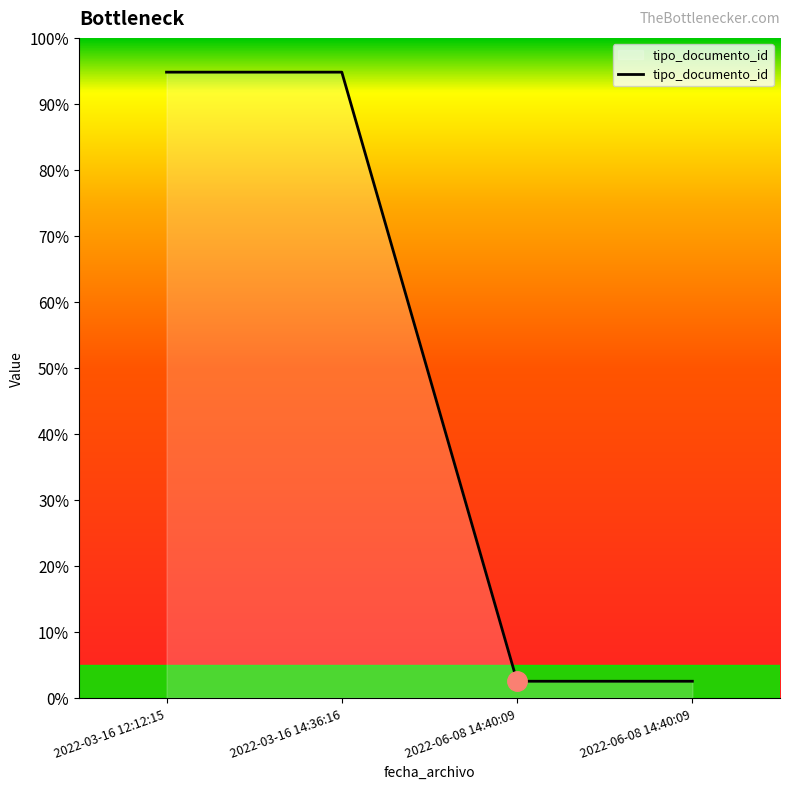

Does the chart display data point markers on the line(s)?

No